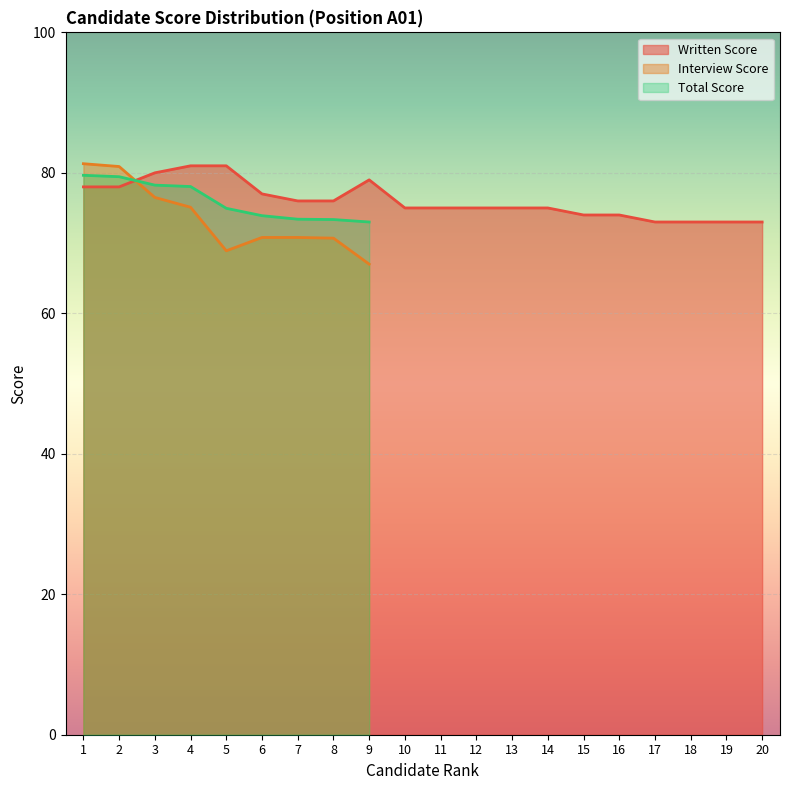

What is the total value across all series at 5?

224.9